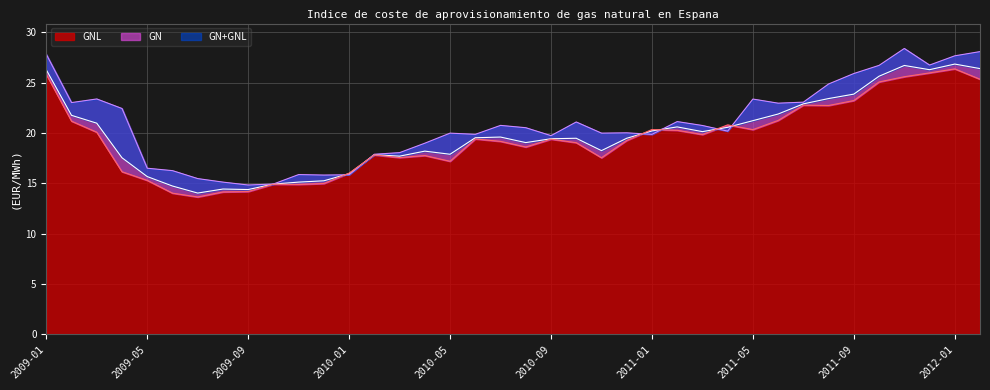

True or false: GN+GNL has more than 0 interior local peaks.

True